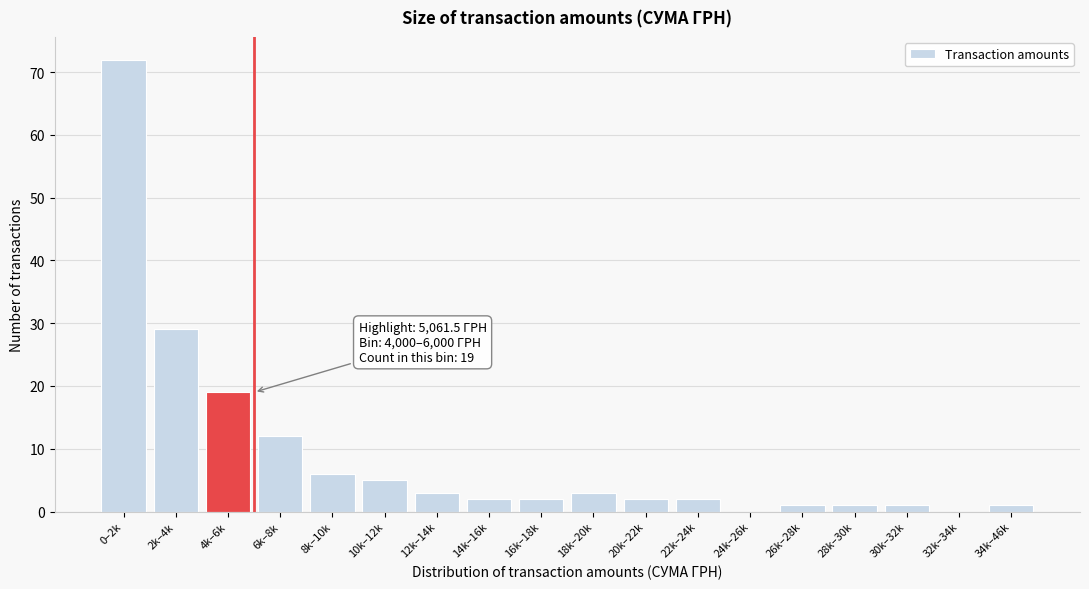

Reading left to right, transcribe all the data shown in this chart.

0–2k=72	2k–4k=29	4k–6k=19	6k–8k=12	8k–10k=6	10k–12k=5	12k–14k=3	14k–16k=2	16k–18k=2	18k–20k=3	20k–22k=2	22k–24k=2	24k–26k=0	26k–28k=1	28k–30k=1	30k–32k=1	32k–34k=0	34k–46k=1